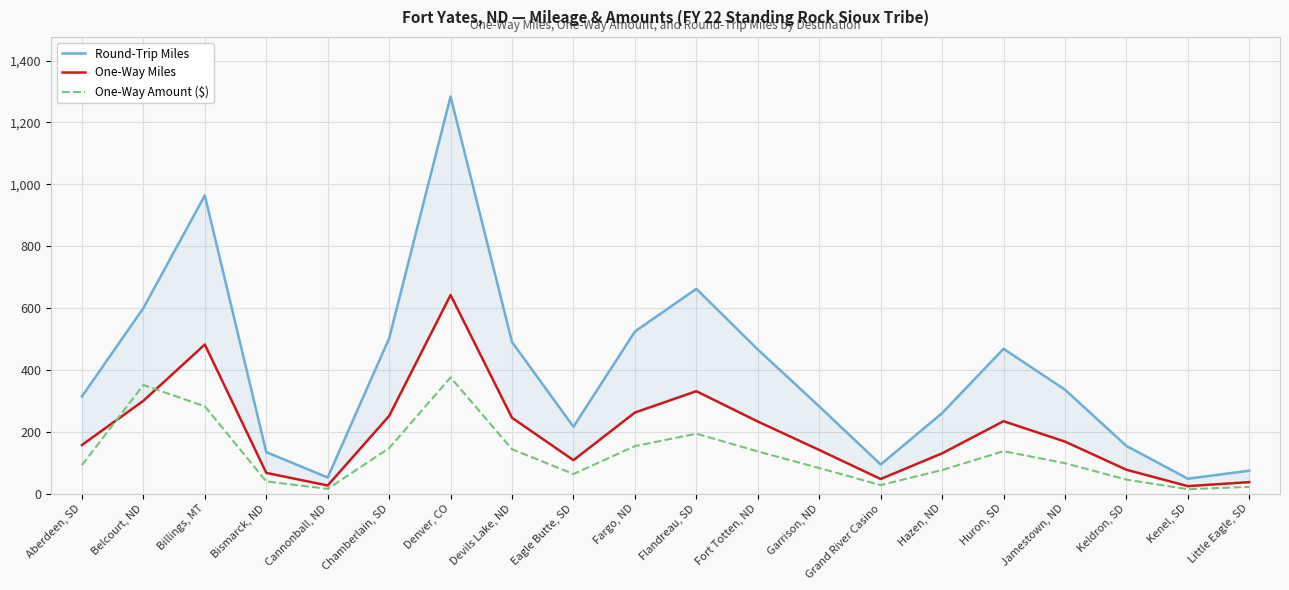

What position from the left is Cannonball, ND?

5